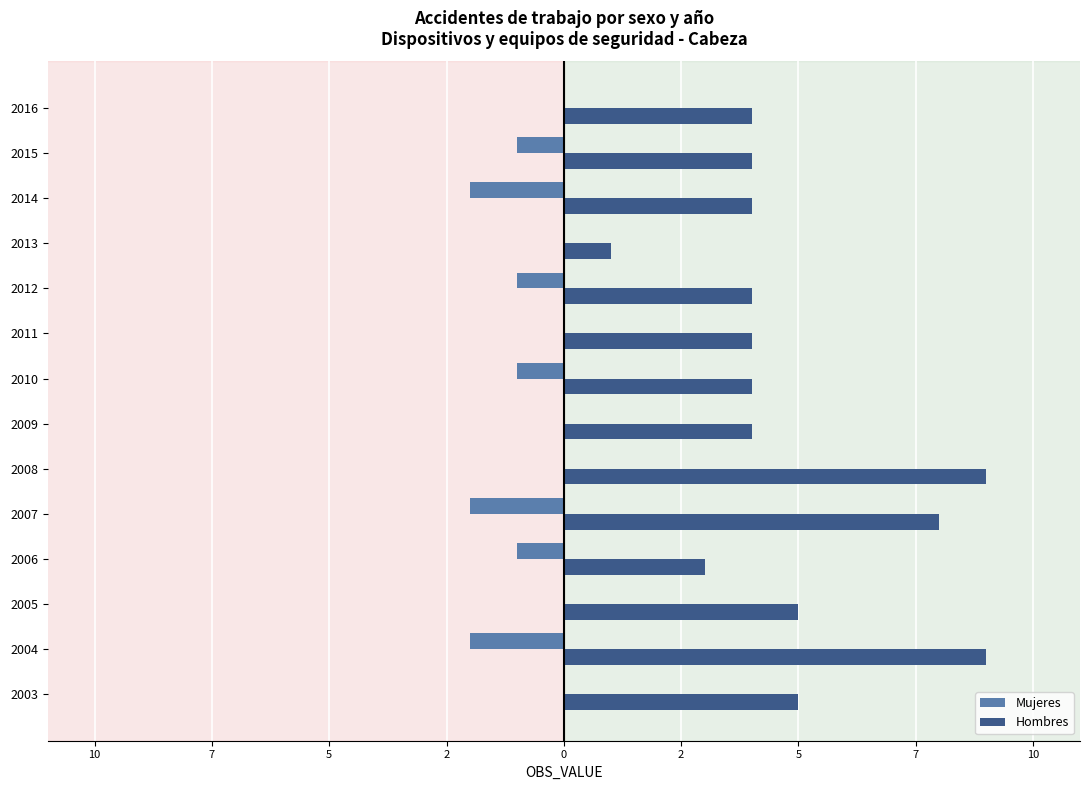

How many Hombres values are between 4 and 5?

9